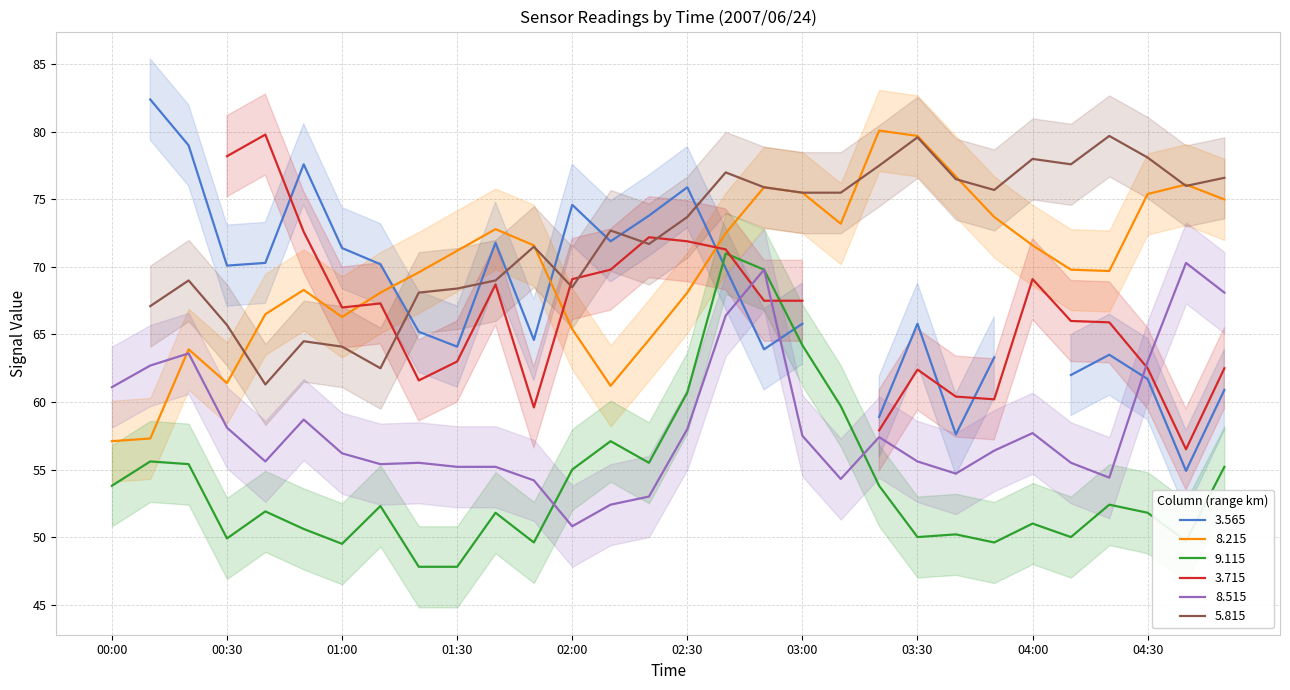

Is the value of 8.215 at 01:30 greater than the value of 8.515 at 02:30?

Yes